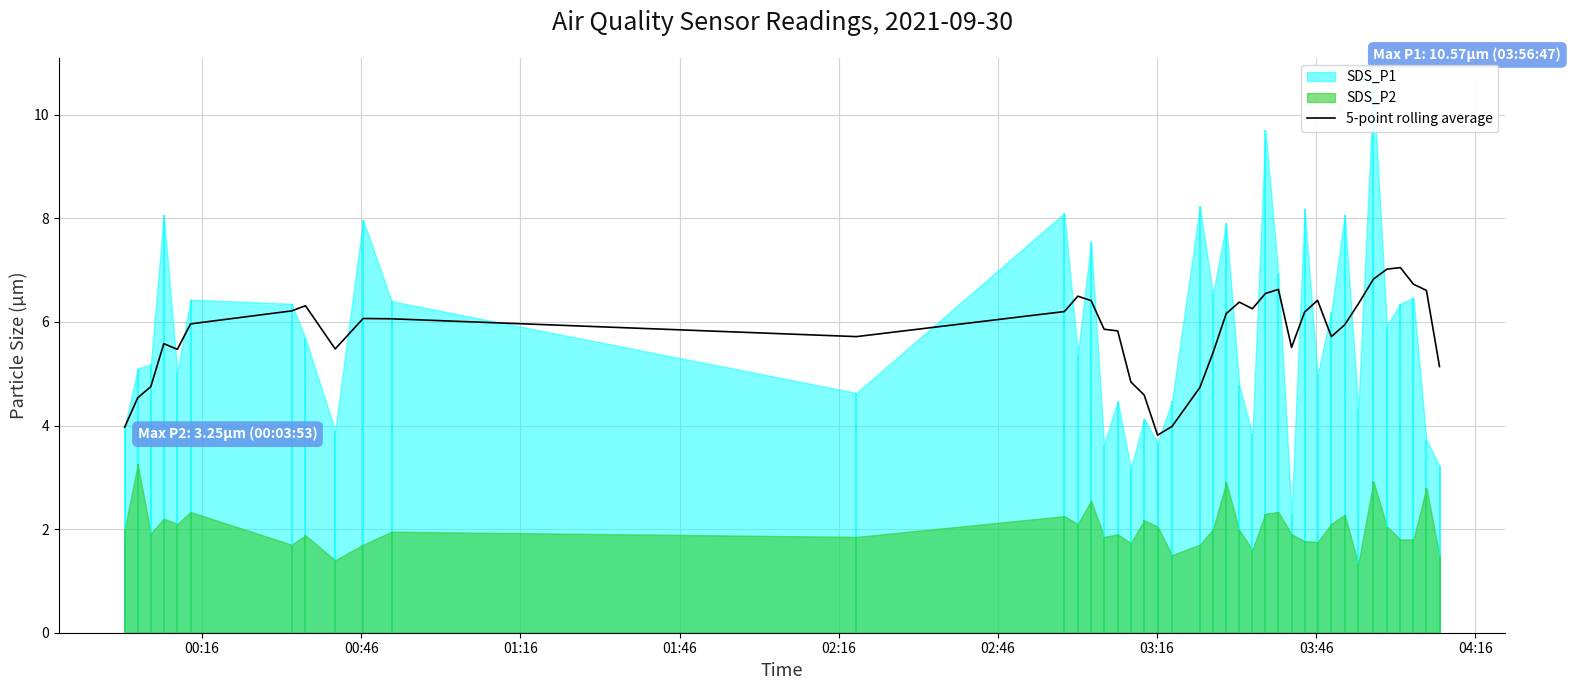

The value at 02:16 is 2.7. True or false?

False